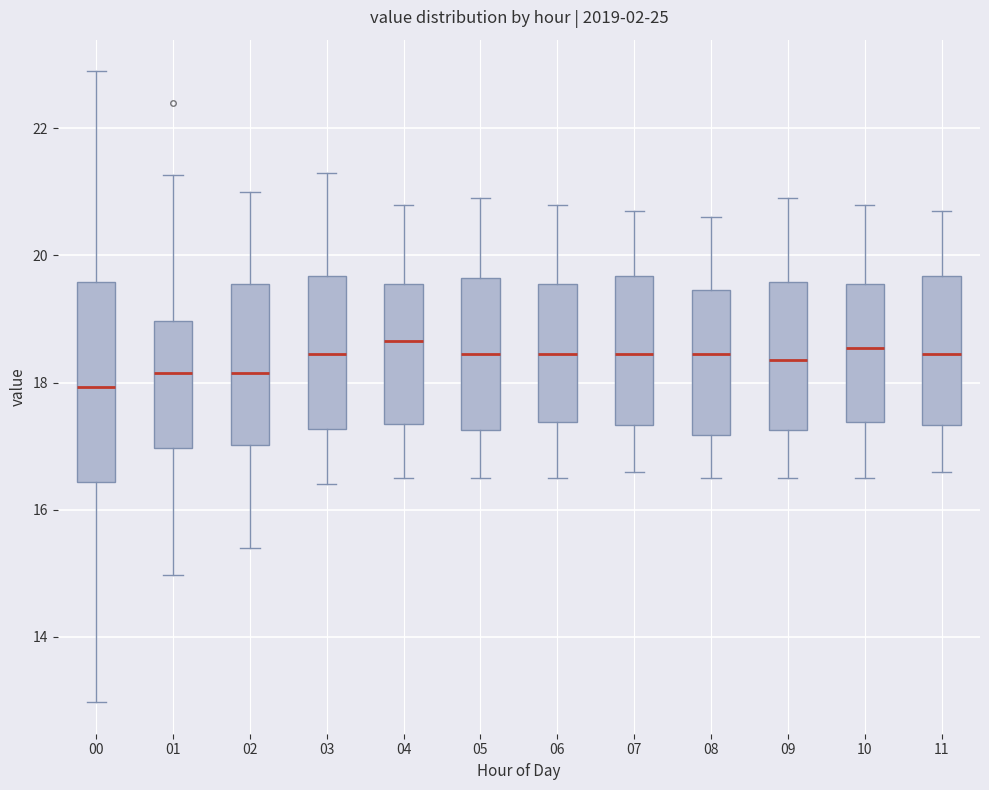

Where is the lower edge of the box at x = 09 on the y-axis? The values are not printed on the chart, so give them approximately, as read against the axis.

17.2